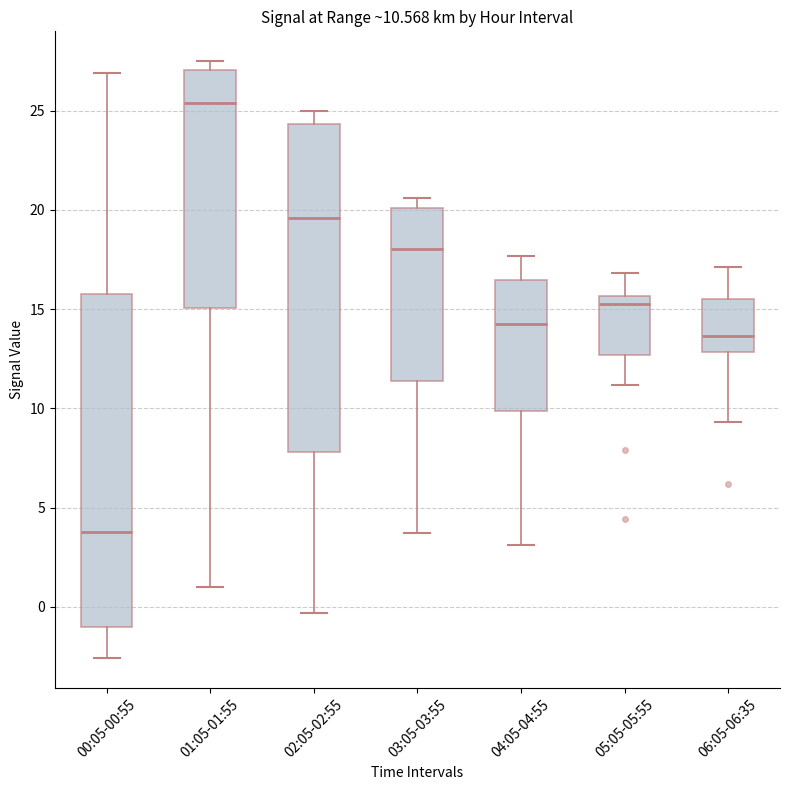

Which box has the highest median line?

01:05-01:55